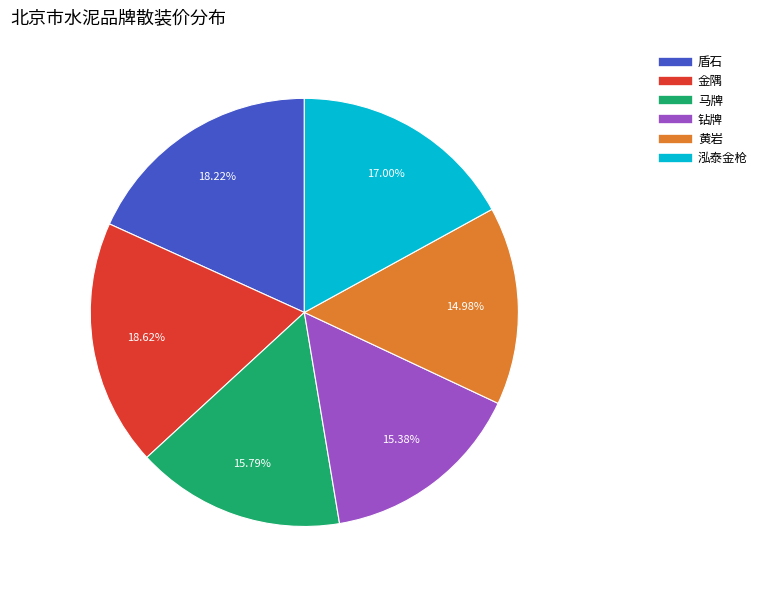

The 盾石 slice represents 18% of the pie. True or false?

True